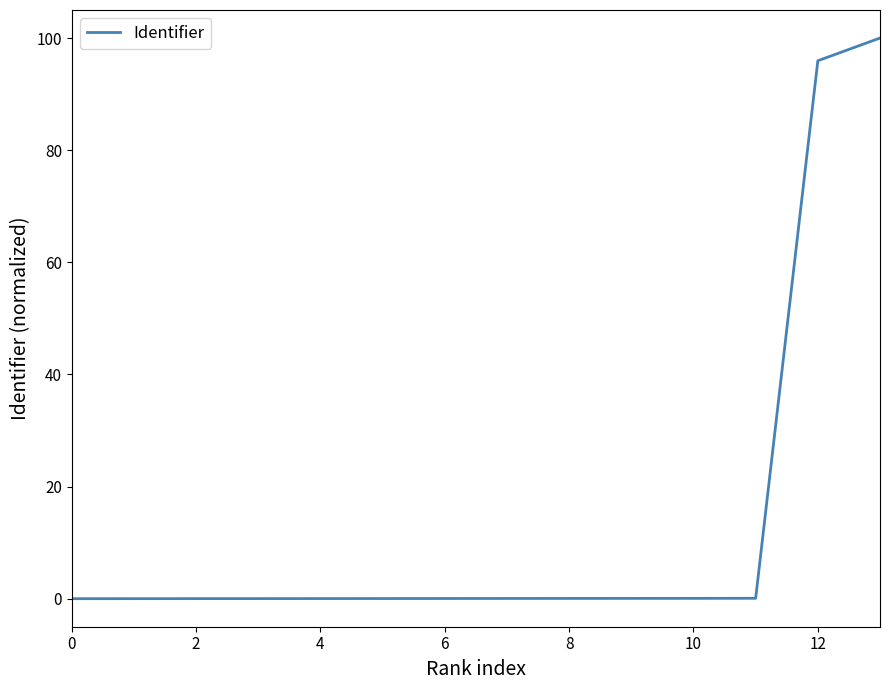

What is the maximum value shown in the chart?

100.0